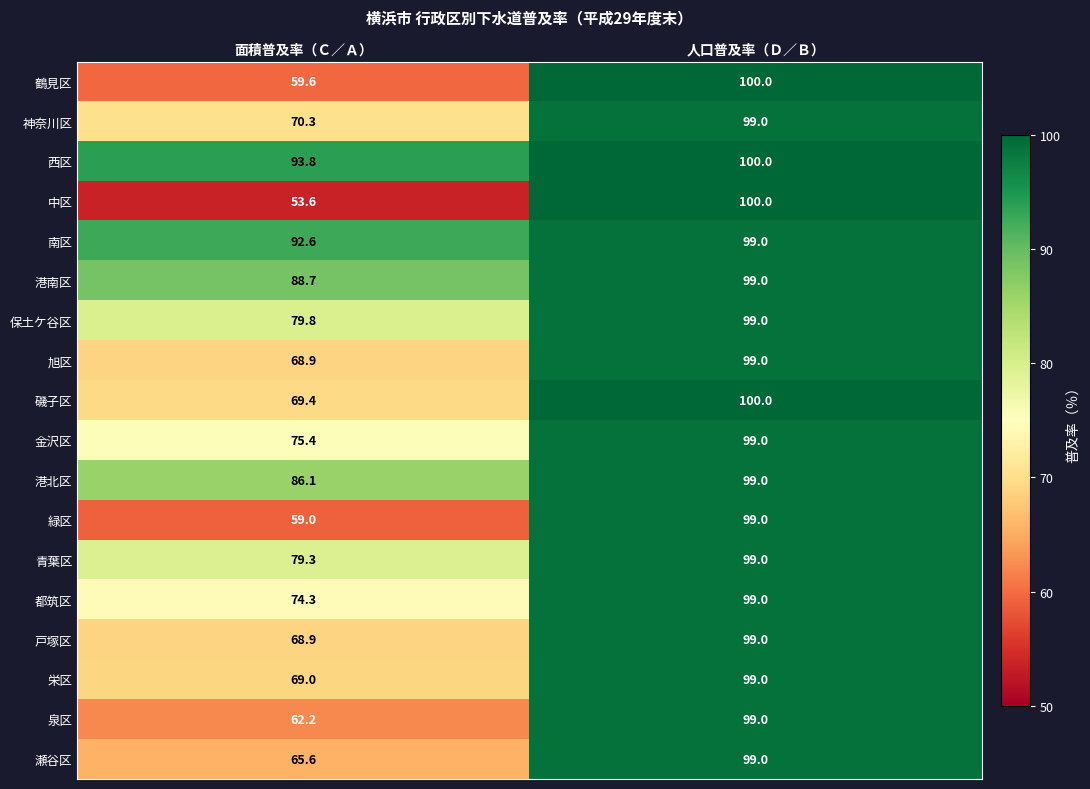

Which category has the lowest value across all series?

面積普及率（Ｃ／Ａ）